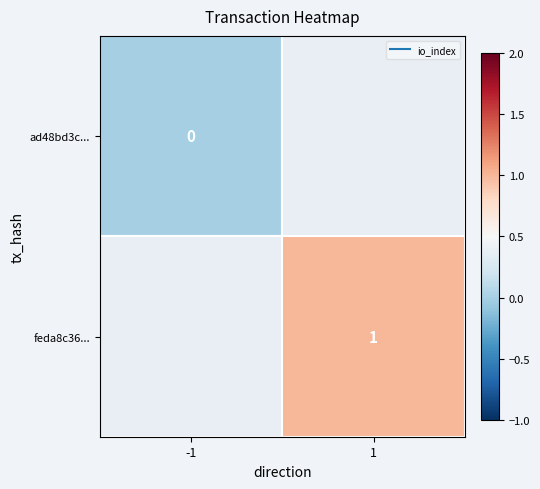

At -1, list the series in order from largest to smallest.

ad48bd3c..., feda8c36...